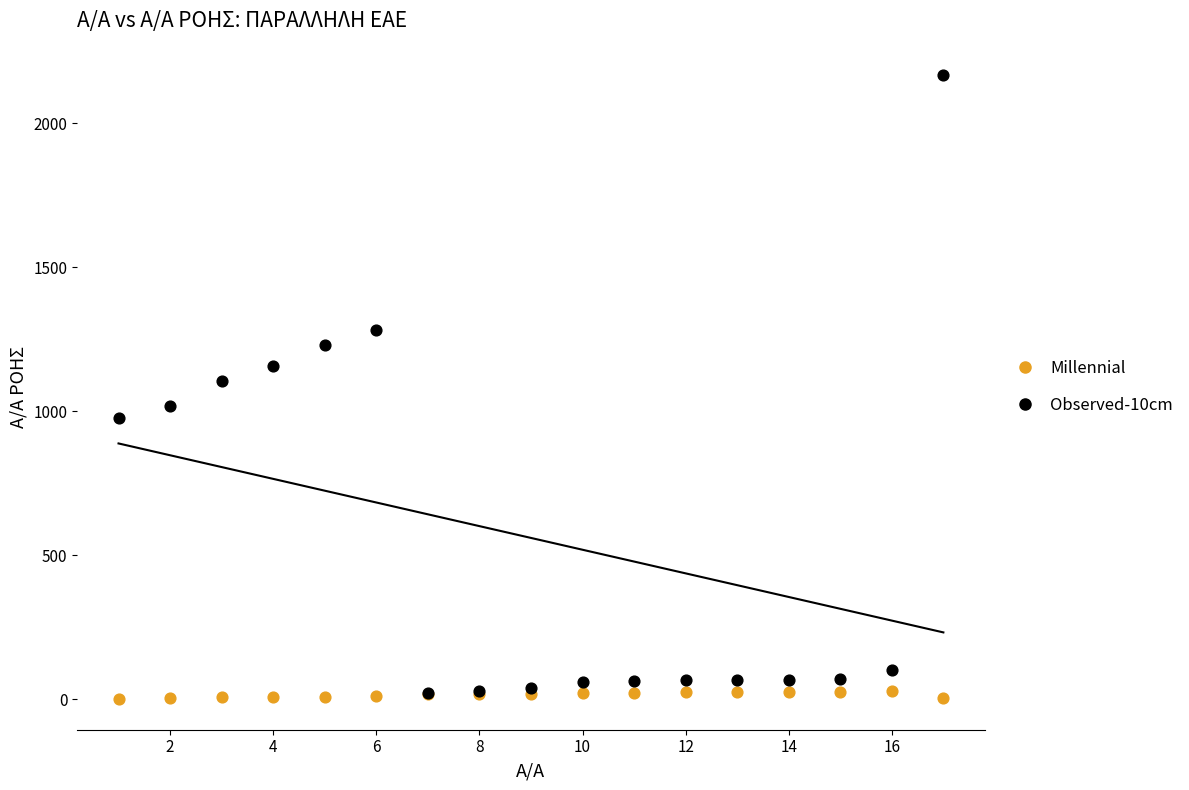

What are all the series names shown in the legend?

Millennial, Observed-10cm